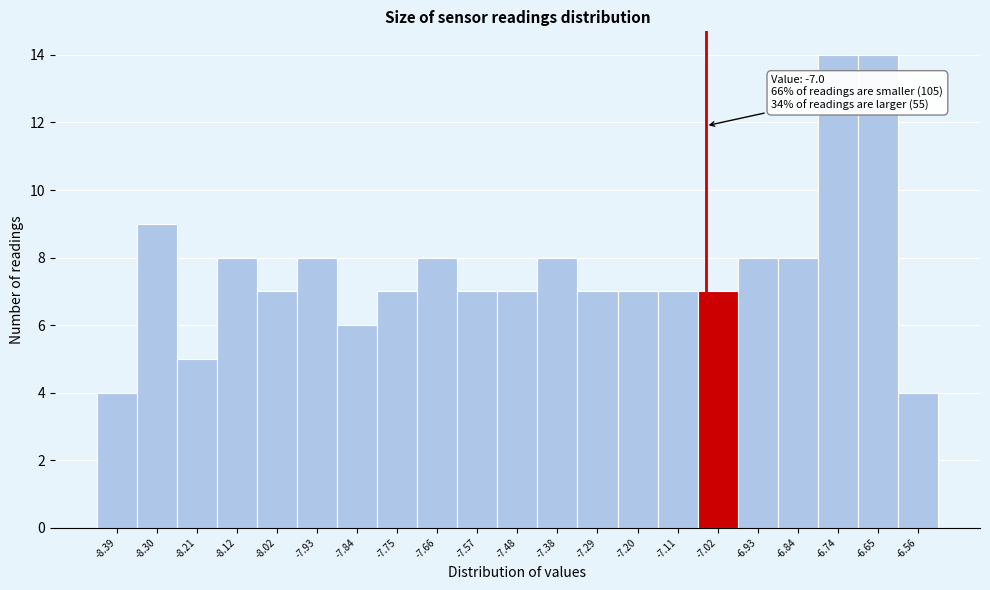

Reading left to right, what are all the values shown in this chart?

-8.39=4	-8.30=9	-8.21=5	-8.12=8	-8.02=7	-7.93=8	-7.84=6	-7.75=7	-7.66=8	-7.57=7	-7.48=7	-7.38=8	-7.29=7	-7.20=7	-7.11=7	-7.02=7	-6.93=8	-6.84=8	-6.74=14	-6.65=14	-6.56=4